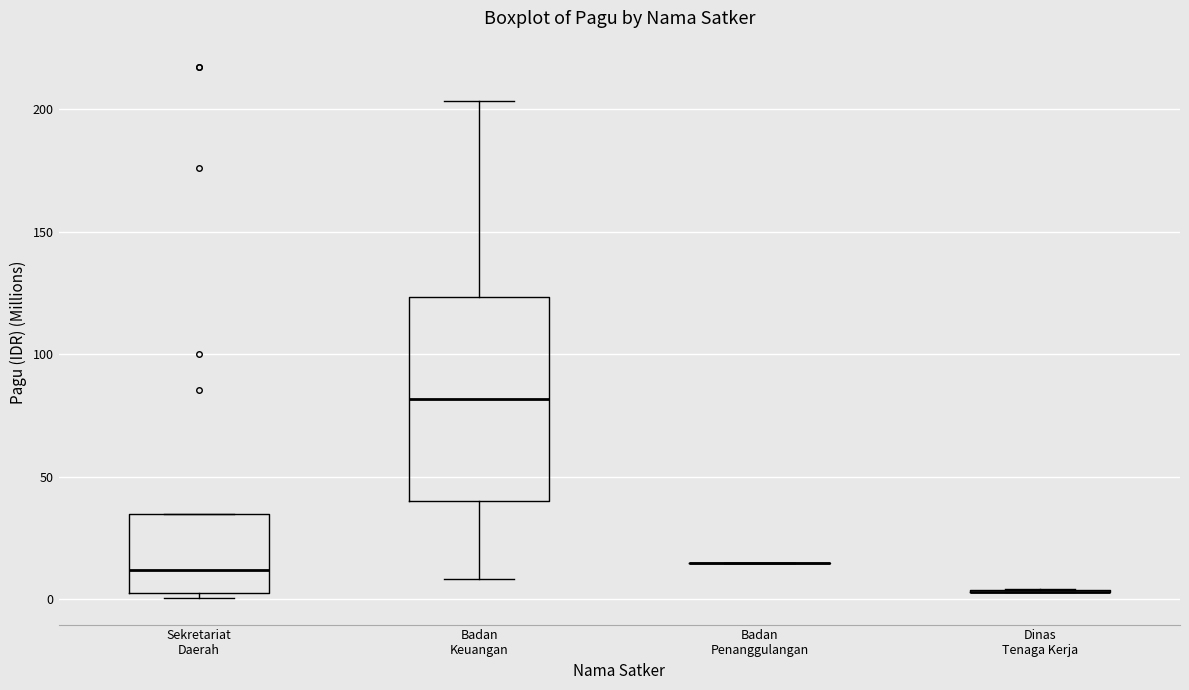

Where is the lower edge of the box for Badan Keuangan on the y-axis? The values are not printed on the chart, so give them approximately, as read against the axis.

40